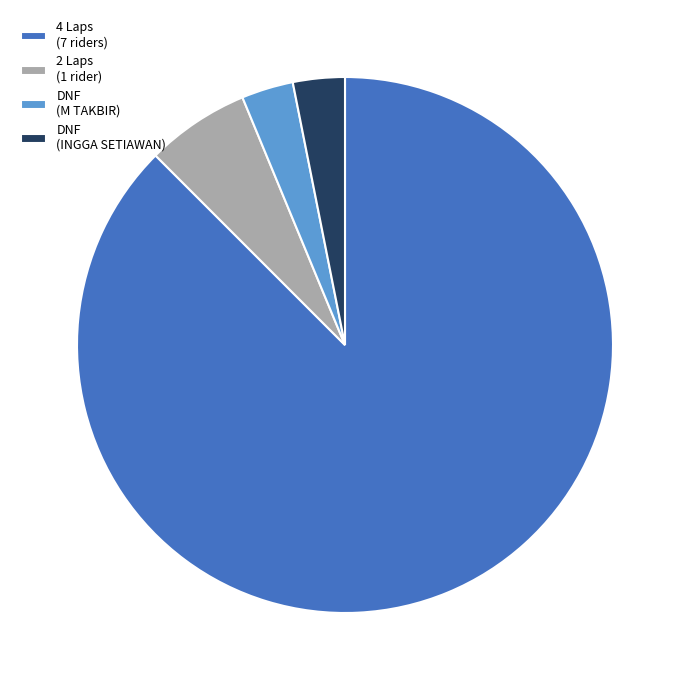

Which has a higher value, 2 Laps (1 rider) or DNF (M TAKBIR)?

2 Laps (1 rider)